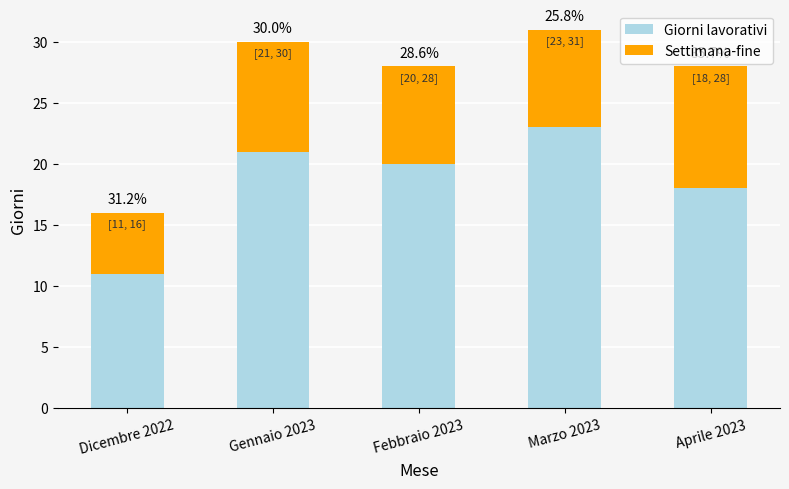

What is the label of the 3rd bar from the right?

Febbraio 2023